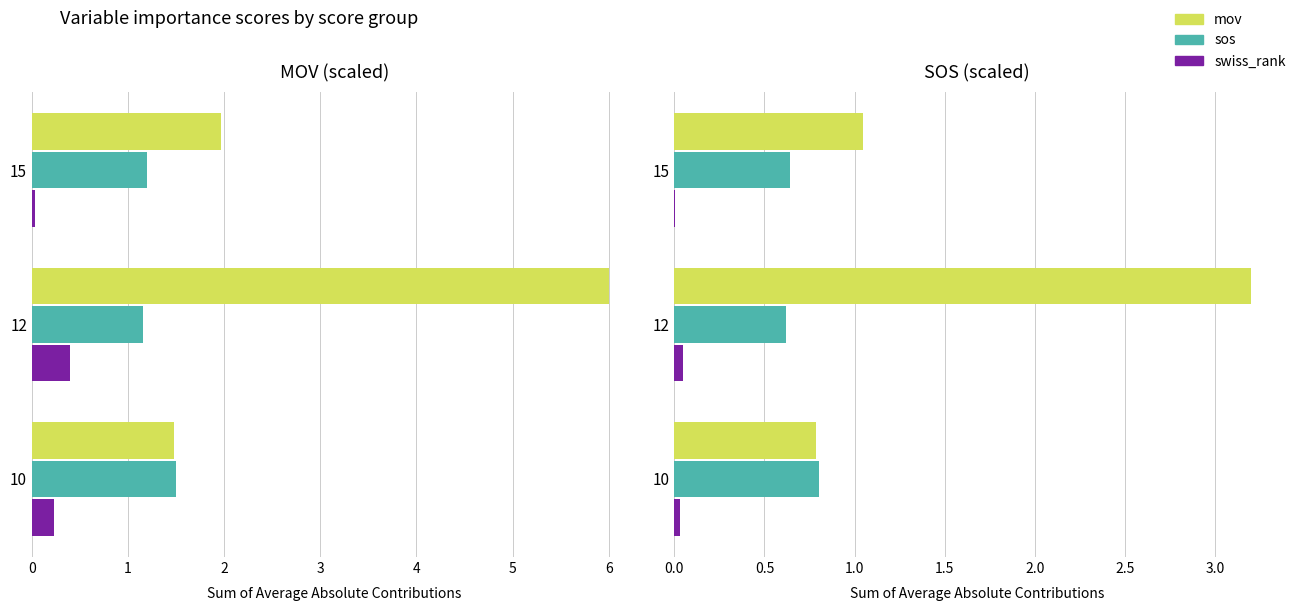

Which series has the widest spread of values?

mov